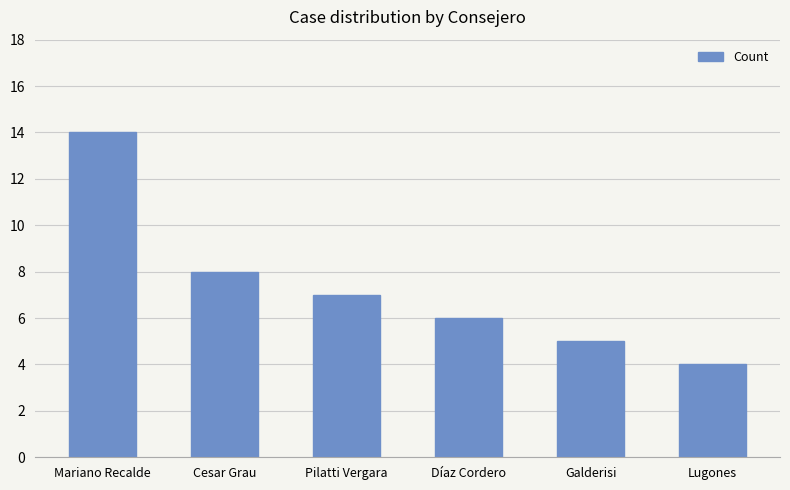

Rank the categories by value from lowest to highest.

Lugones, Galderisi, Díaz Cordero, Pilatti Vergara, Cesar Grau, Mariano Recalde